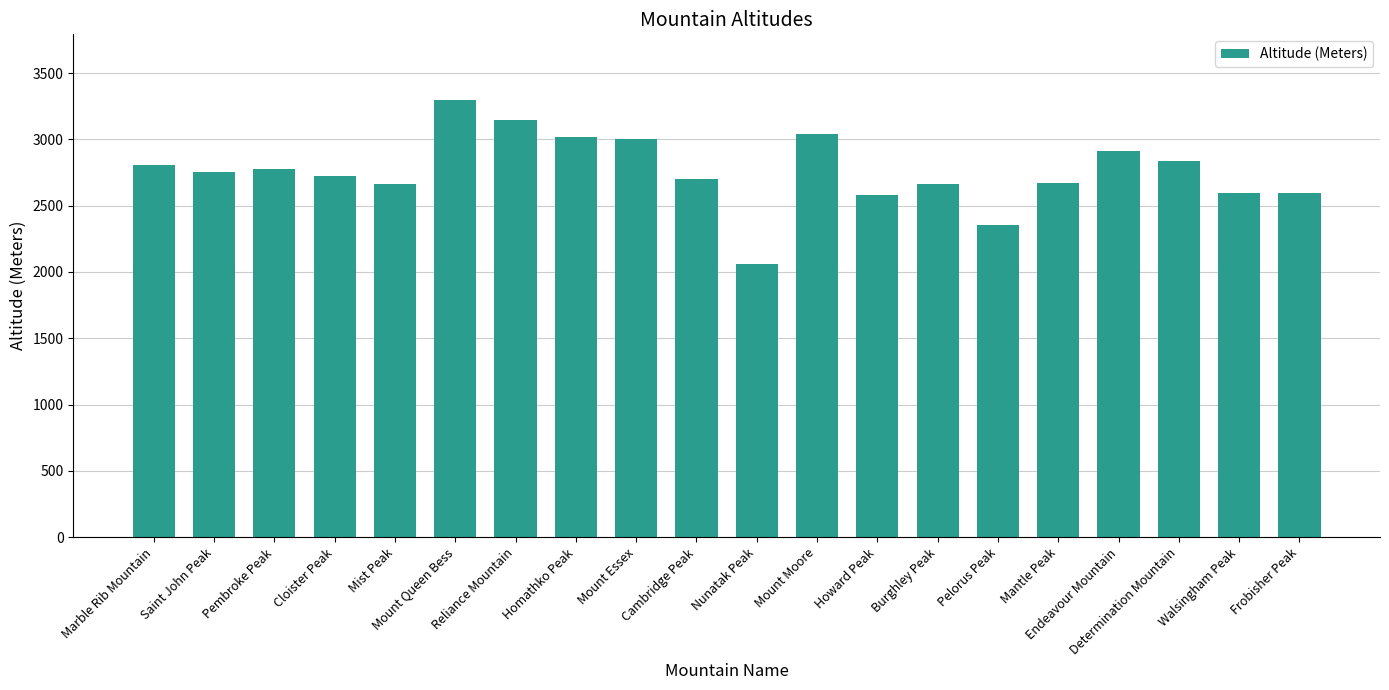

At which category does the chart reach its minimum across all series?

Nunatak Peak